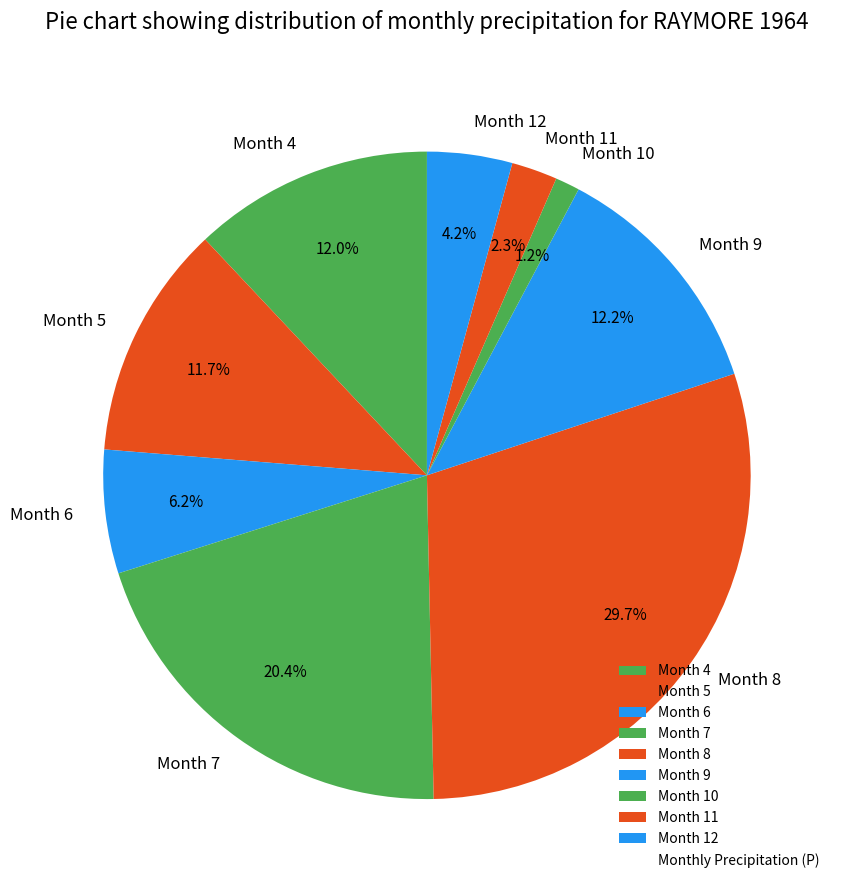

How many slices are in this pie chart?

9